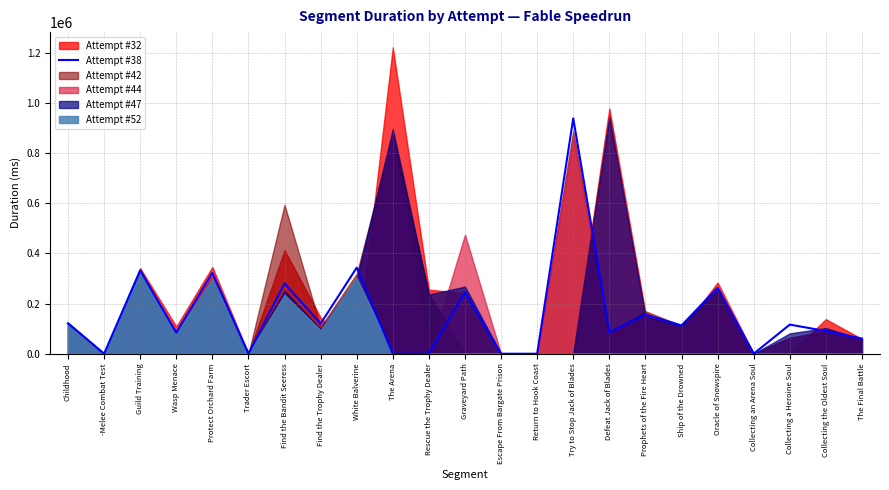

True or false: the data shows 225511 at Prophets of the Fire Heart.

False